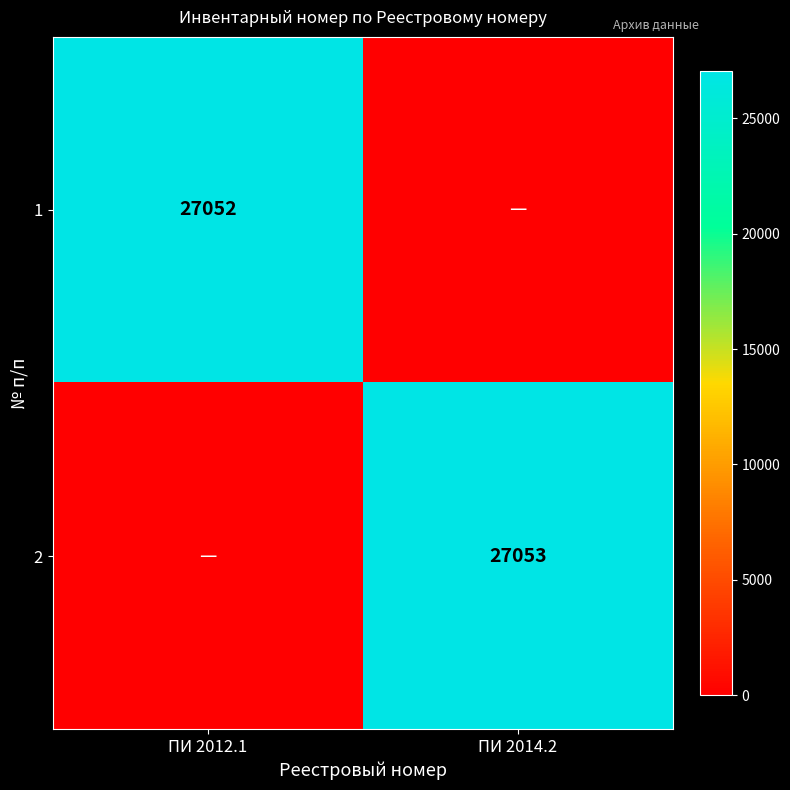

Is the value of 1 at ПИ 2012.1 greater than the value of 2 at ПИ 2014.2?

No